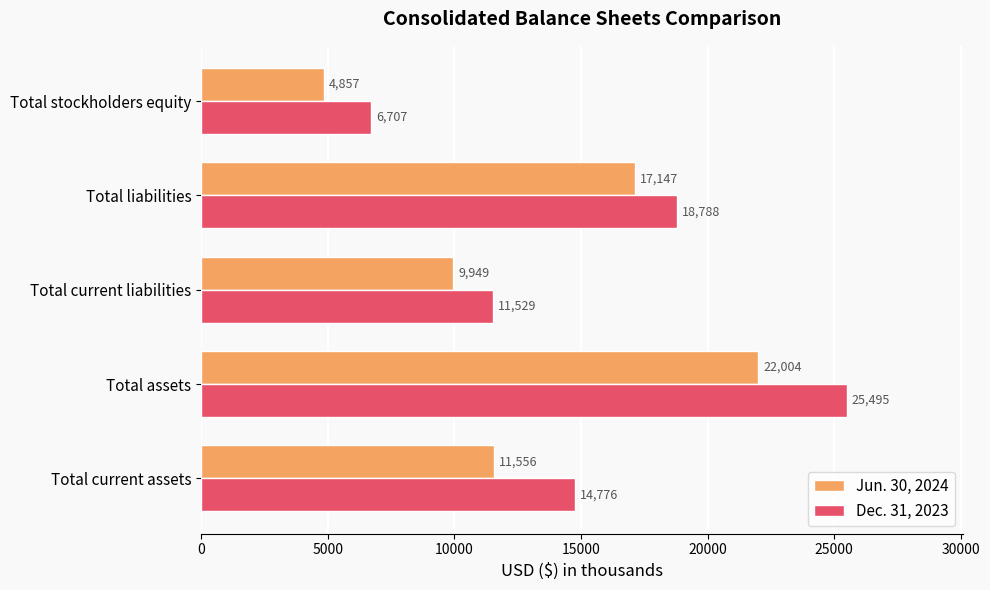

Rank the series at Total stockholders equity from highest to lowest value.

Dec. 31, 2023, Jun. 30, 2024